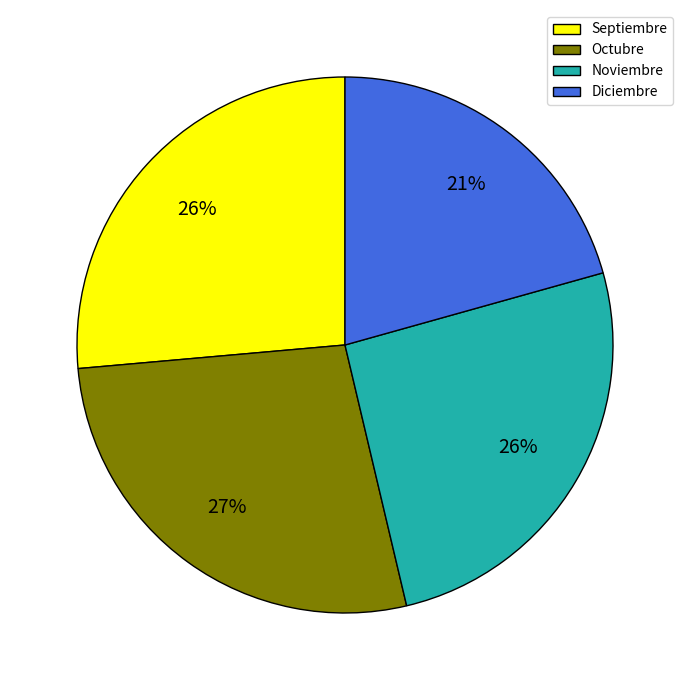

Combined, do Octubre and Noviembre account for over 50%?

Yes